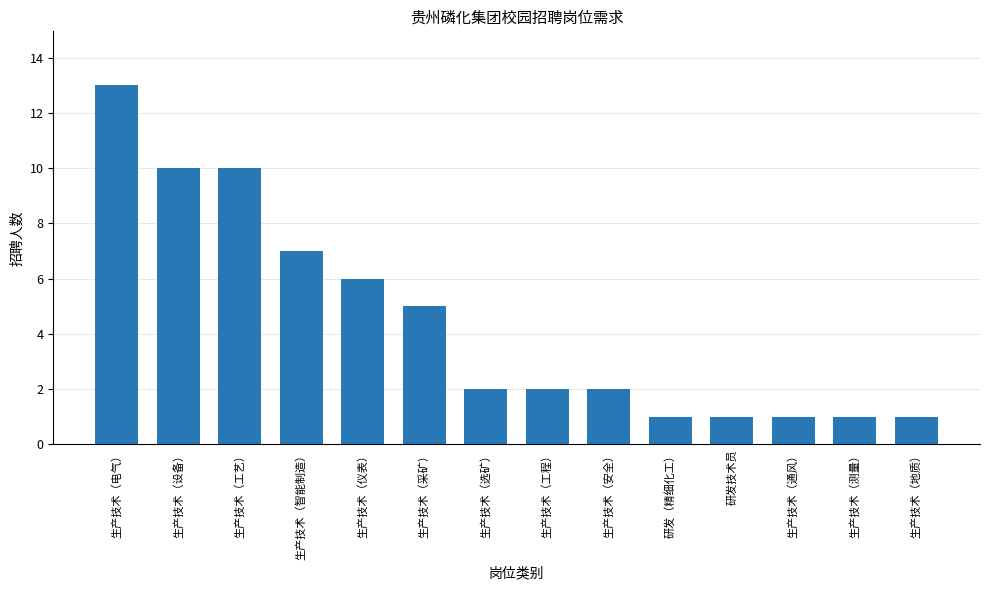

What is the change in value from 生产技术（设备） to 生产技术（智能制造）?

-3